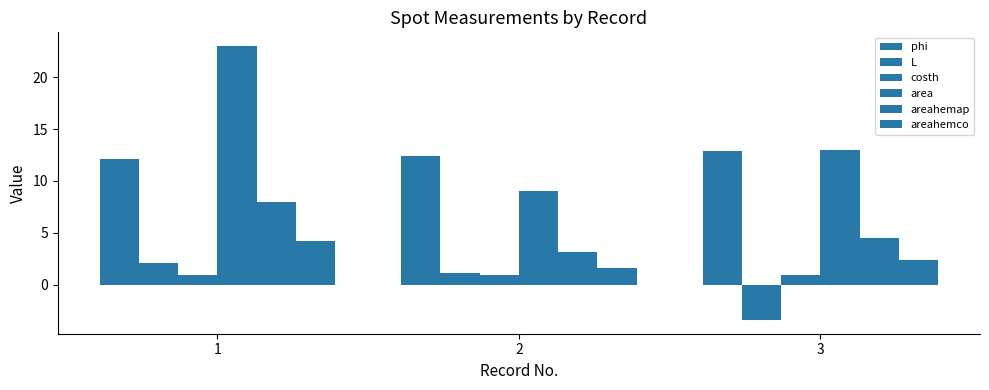

What is the value of the phi bar at the 1st from the left?

12.1